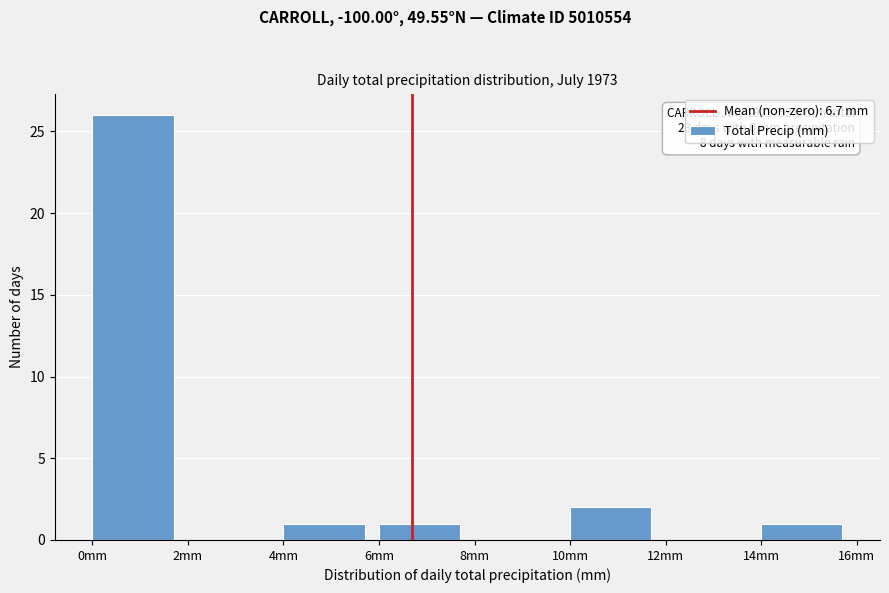

Which range on the x-axis has the tallest bar?

0 to 2